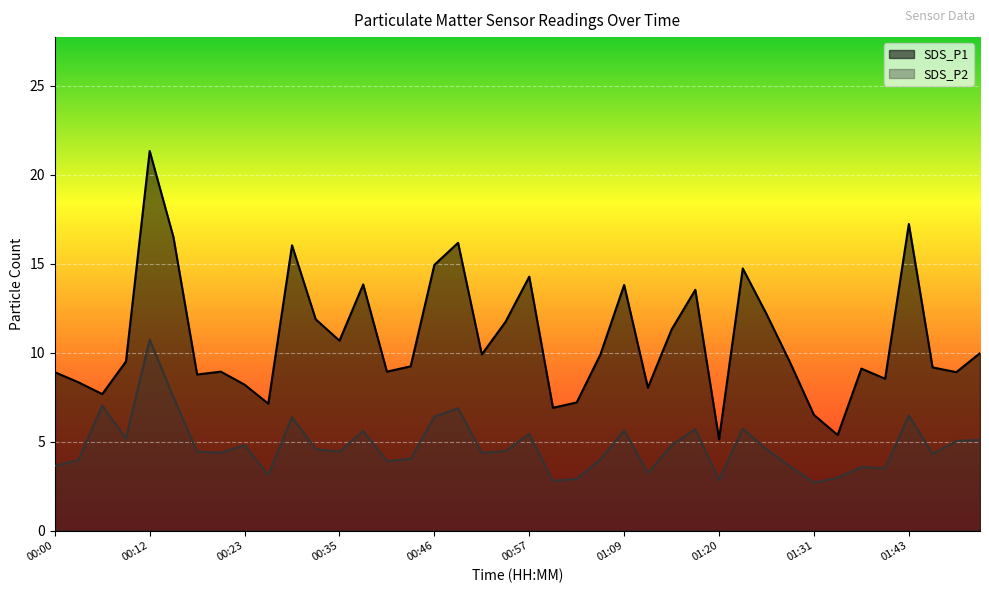

Rank the series by their maximum value, from highest to lowest.

SDS_P1, SDS_P2